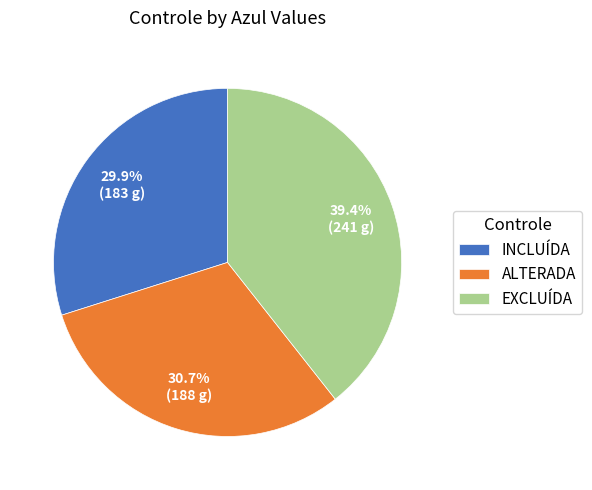

Which slice is the largest?

EXCLUÍDA